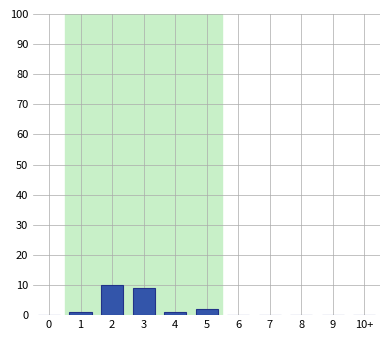

Reading right to left, list all the values displayed in this chart.

10+=0	9=0	8=0	7=0	6=0	5=2	4=1	3=9	2=10	1=1	0=0